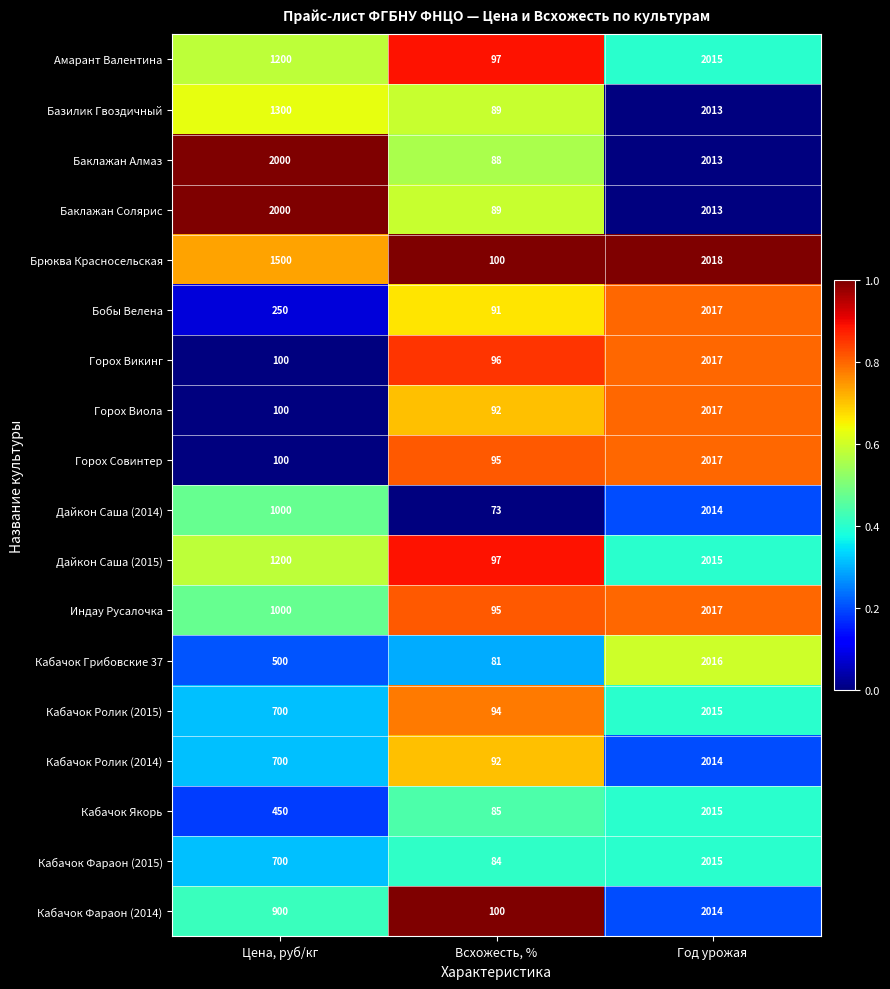

What is the difference between the maximum and minimum values in the Баклажан Солярис series?

1924